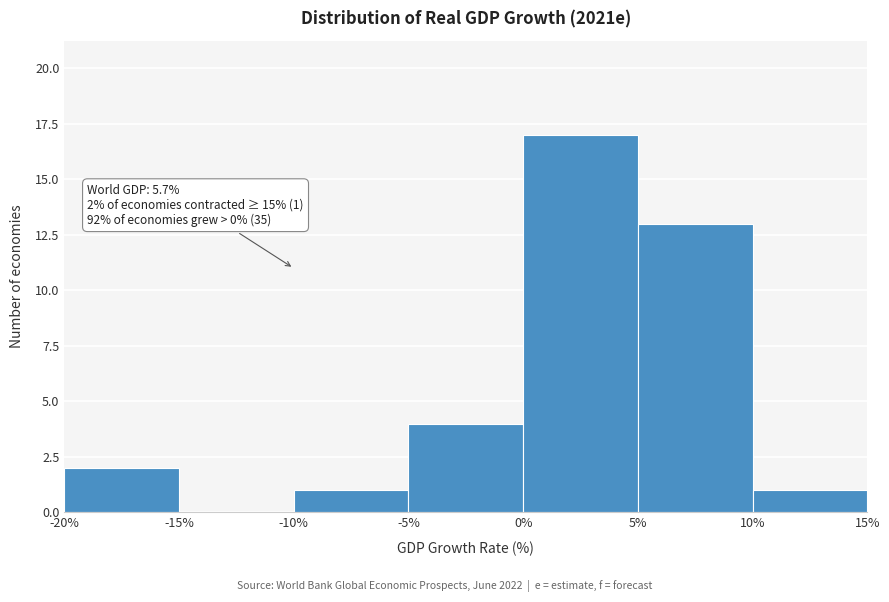

Which range on the x-axis has the tallest bar?

0% to 5%